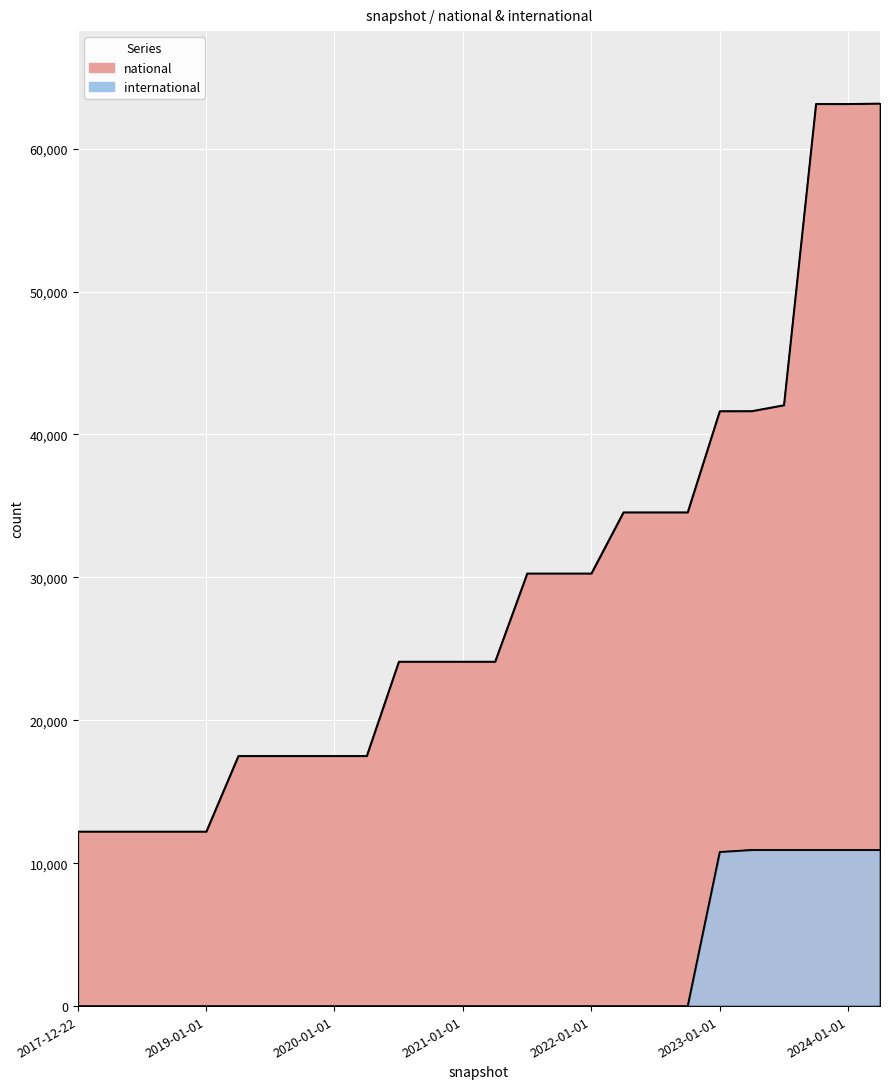

How many lines are shown in the chart?

2